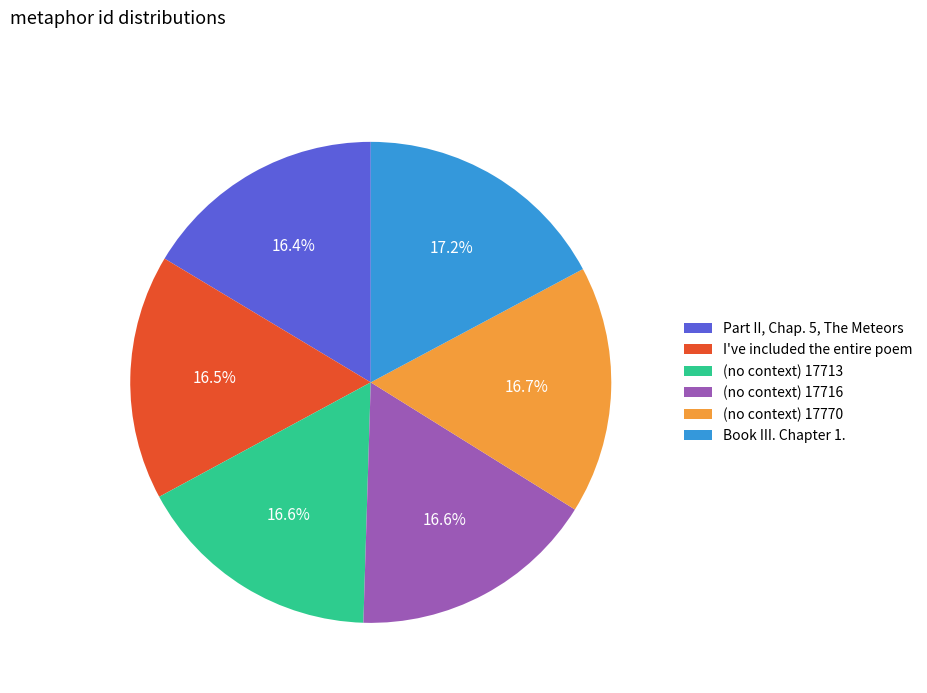

Which category has the biggest portion of the pie?

Book III. Chapter 1.